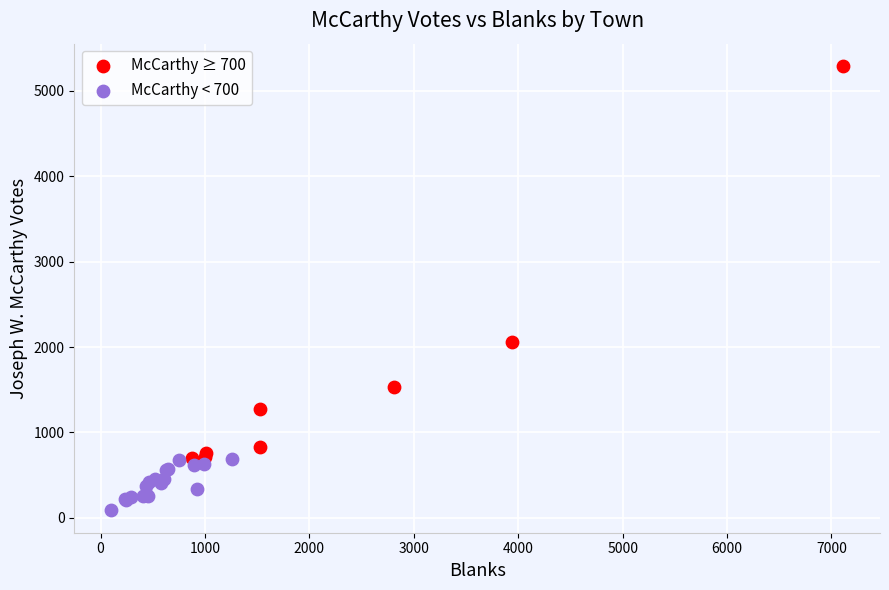

Which series contains the highest Y value?

McCarthy ≥ 700